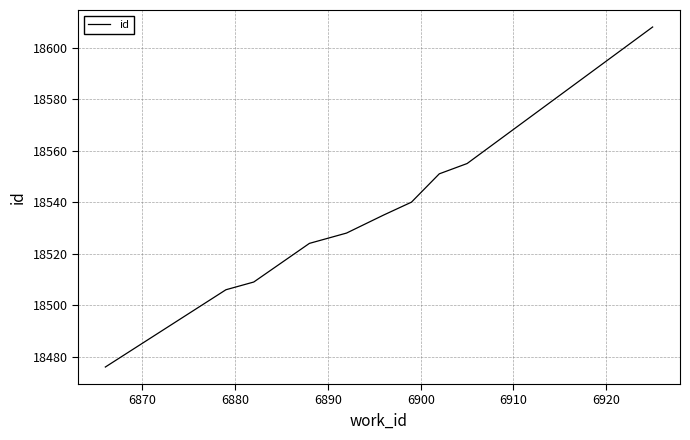

What is the smallest value displayed?

18476